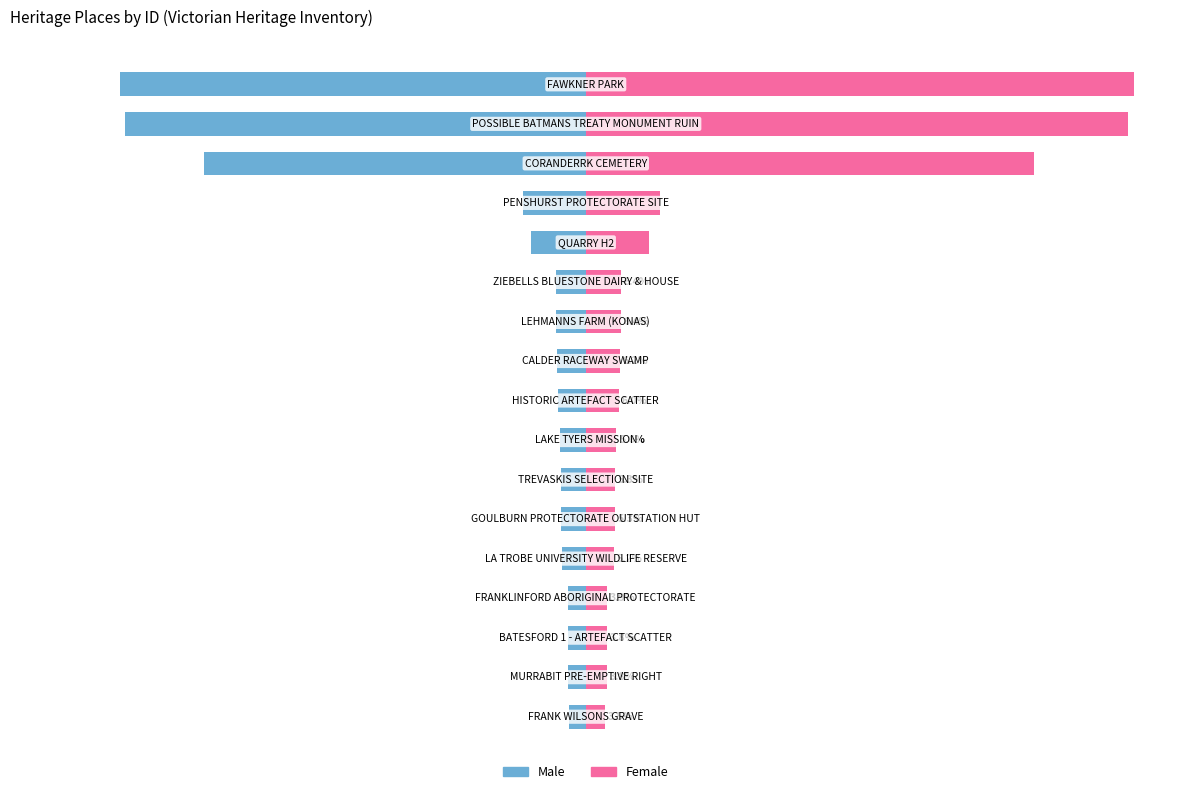

How many values in the ID (left) series exceed -5?

8